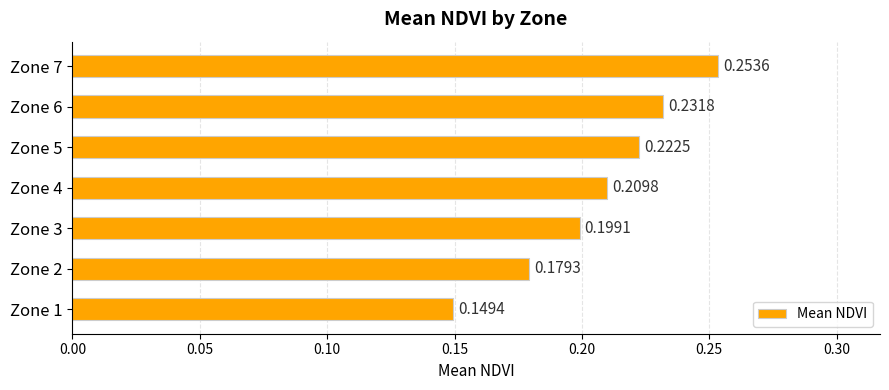

At which category does the chart reach its peak across all series?

Zone 7